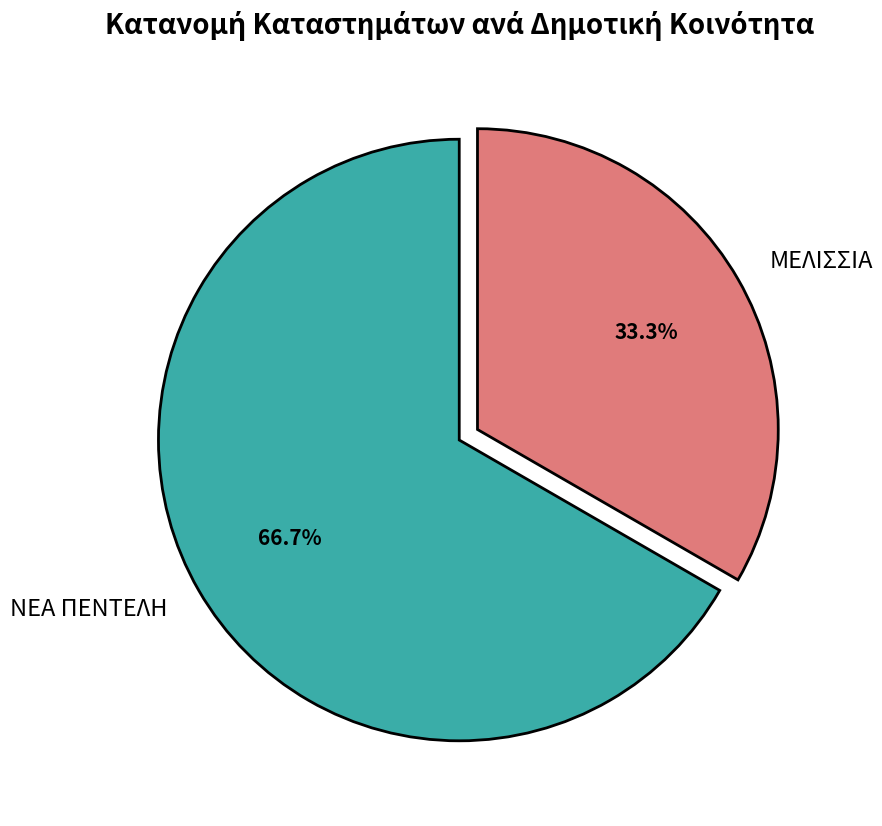

Does ΜΕΛΙΣΣΙΑ account for over 50% of the chart?

No